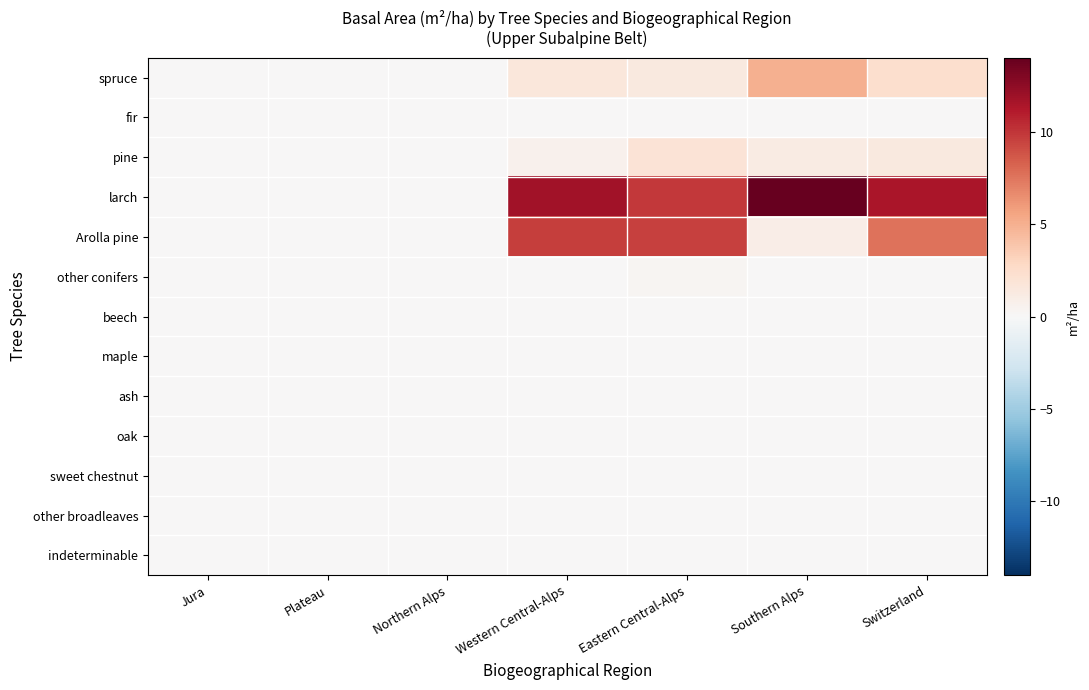

Count the number of data series in this chart.

13